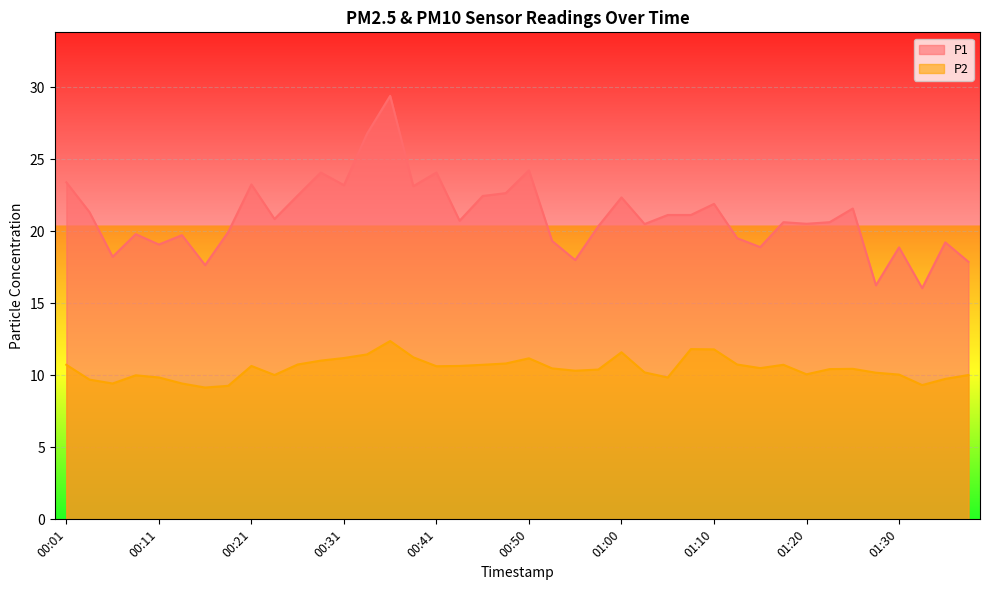

How many data points in P2 are less than 10?

9